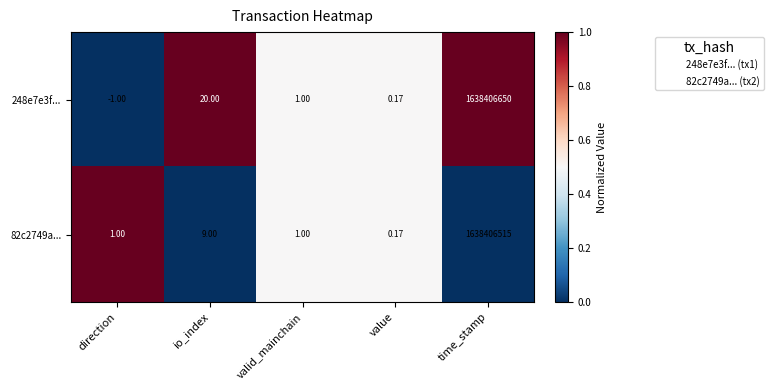

Is the value of 82c2749a... at io_index greater than the value of 248e7e3f... at time_stamp?

No